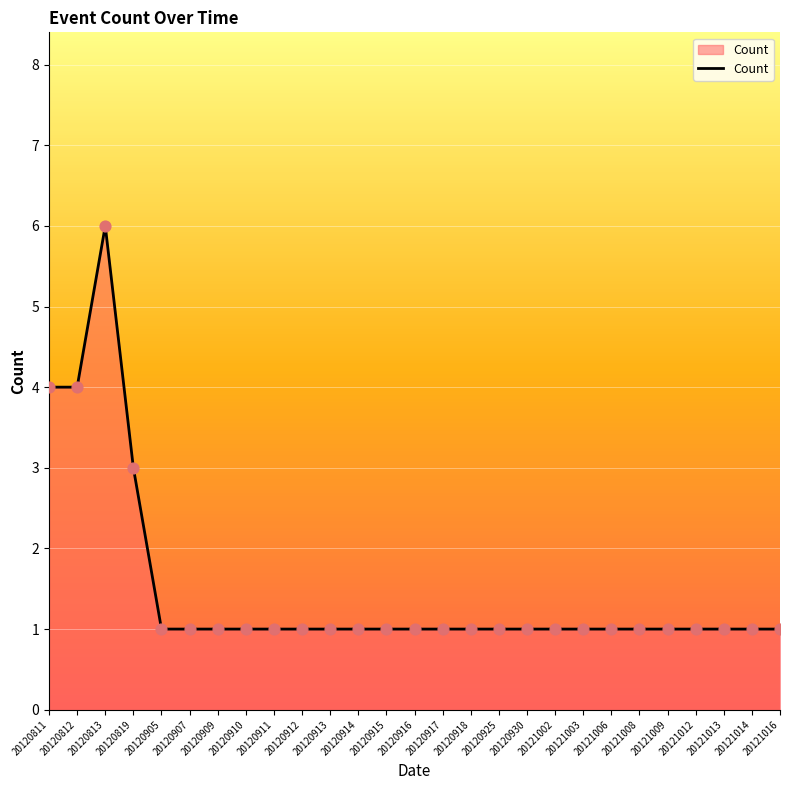

Between 20120915 and 20120812, which is larger?

20120812